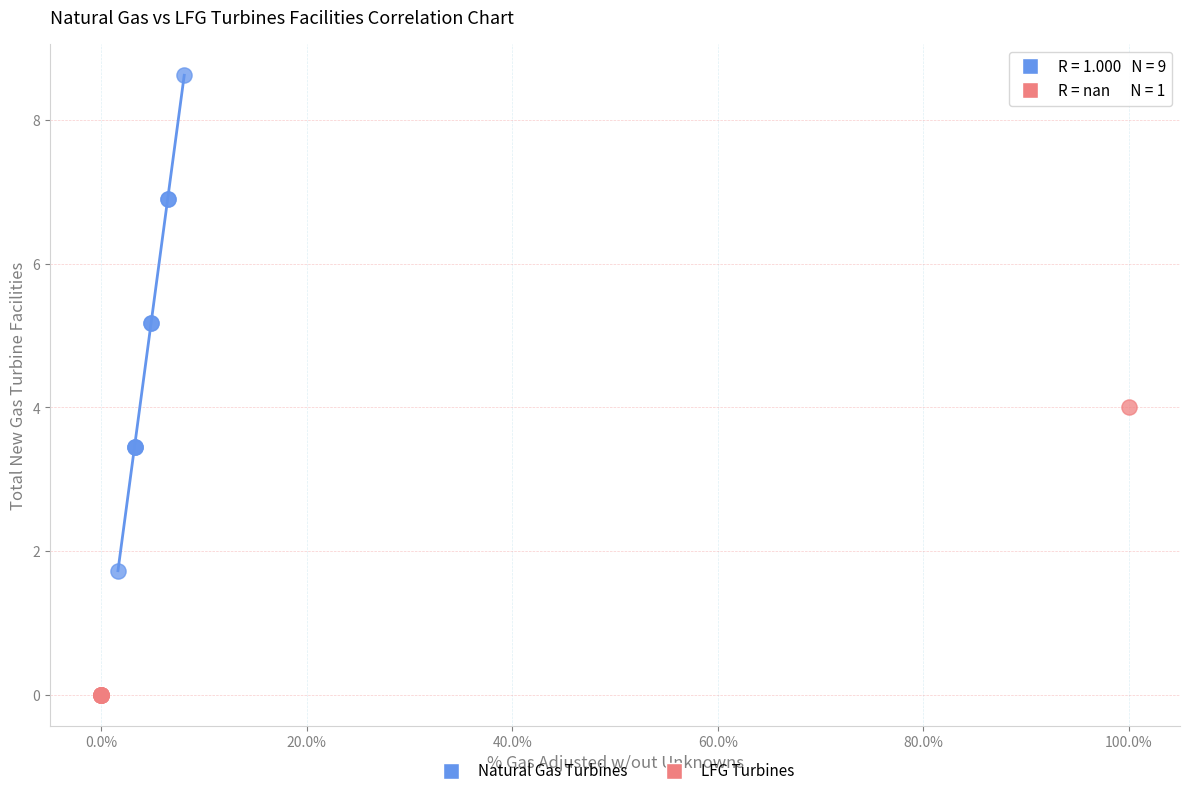

What are all the series names shown in the legend?

Natural Gas Turbines, LFG Turbines